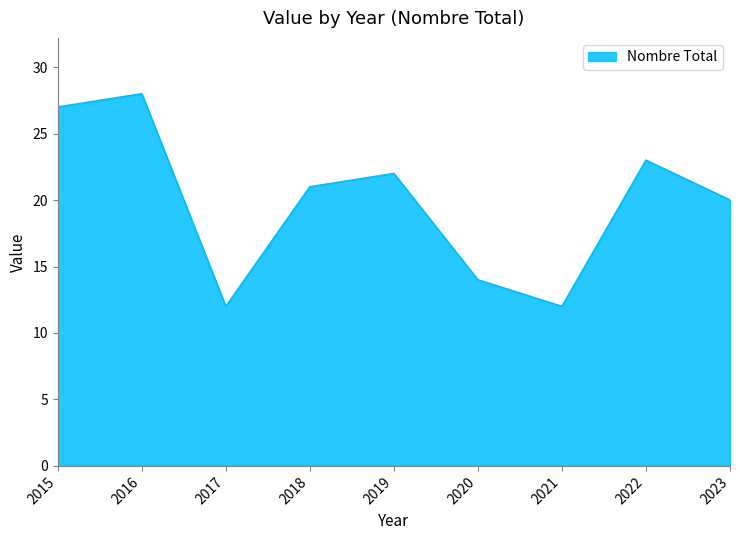

How many series are shown in this chart?

1